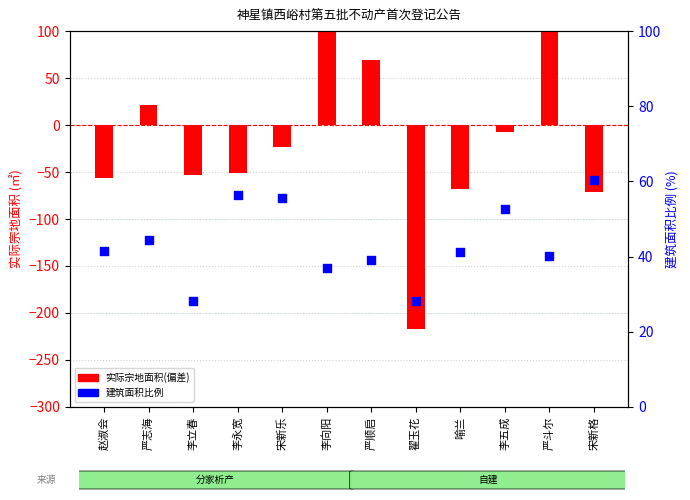

Which series has the largest total across all categories?

建筑面积比例